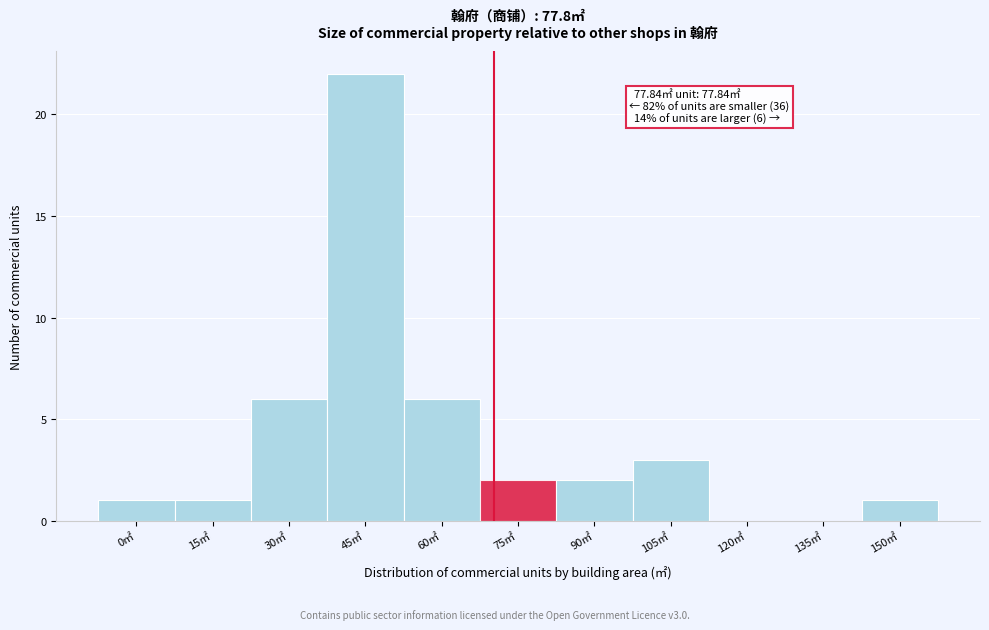

Reading left to right, list all the values displayed in this chart.

0㎡=1	15㎡=1	30㎡=6	45㎡=22	60㎡=6	75㎡=2	90㎡=2	105㎡=3	120㎡=0	135㎡=0	150㎡=1